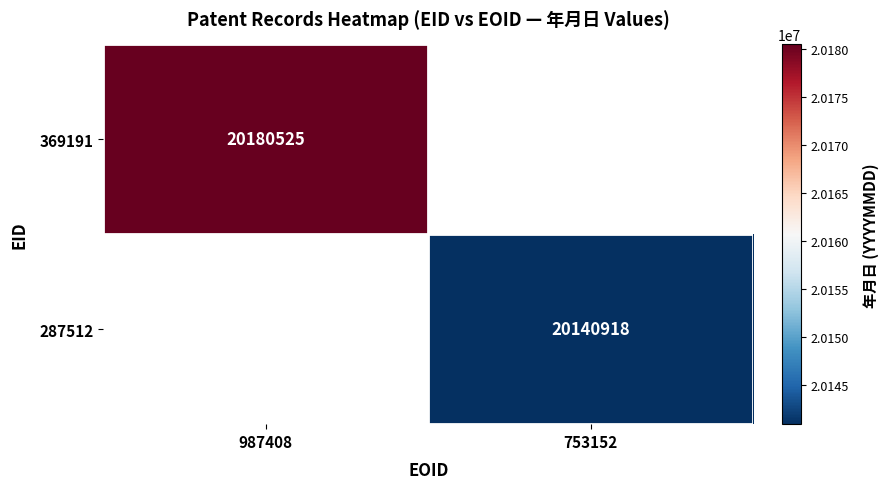

The 369191 series shows 20180525 at 987408. True or false?

True